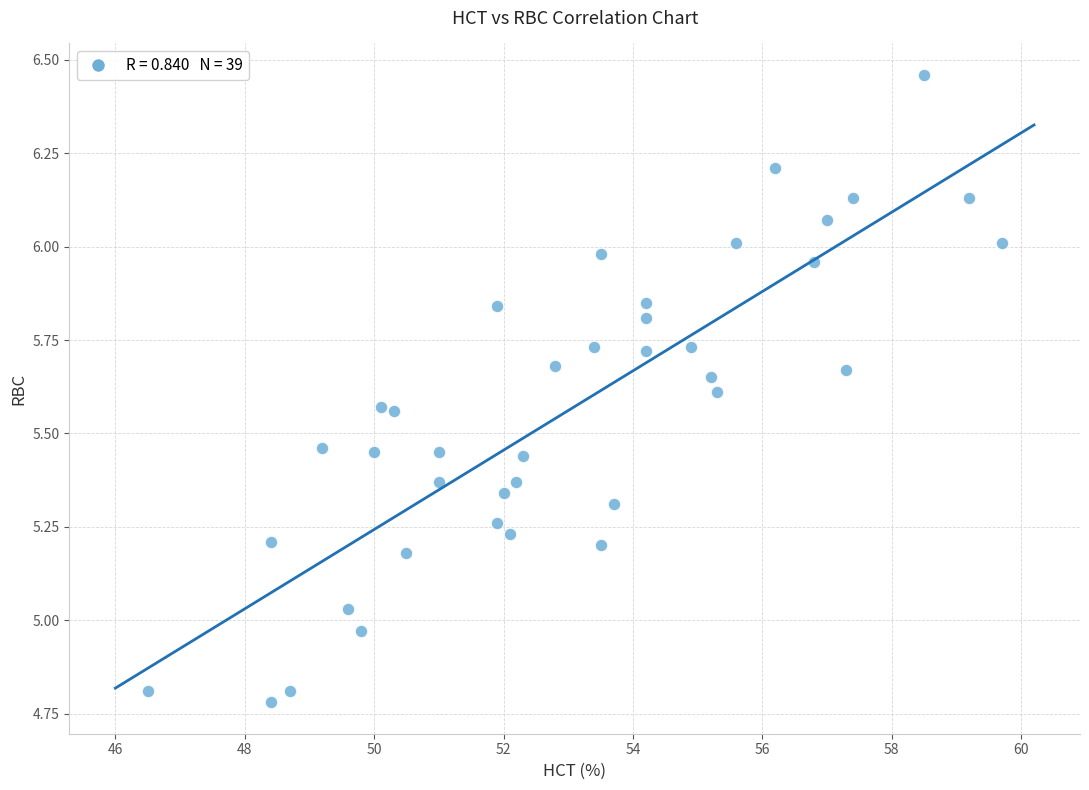

What is the range of Y values (max minus min)?

1.7